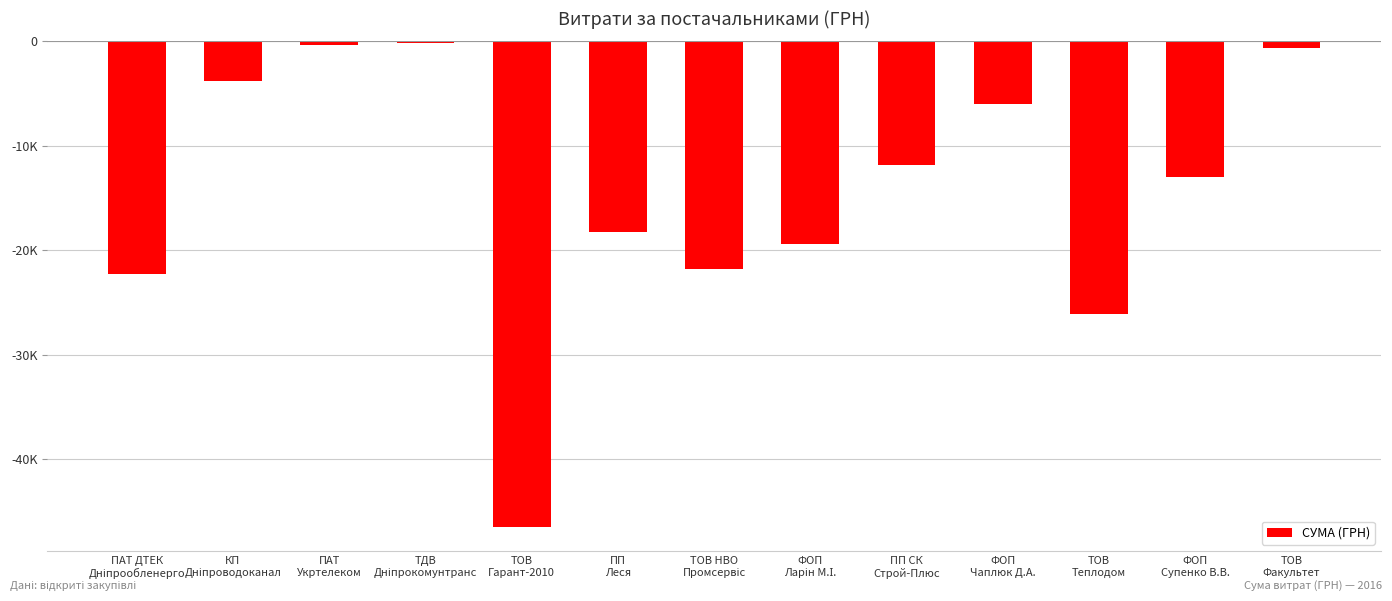

Are the bars horizontal?

No